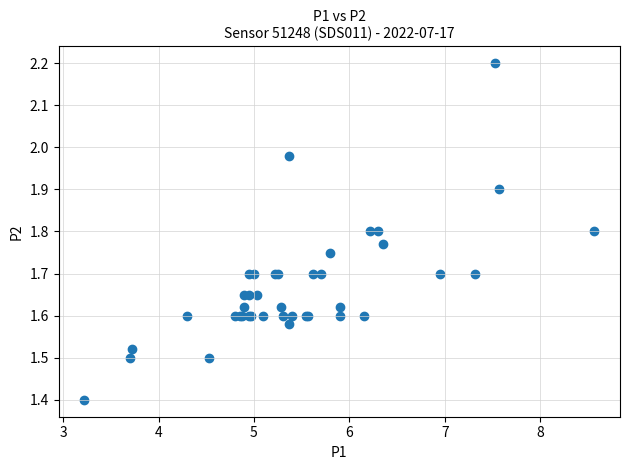

What Y value in the scatter plot is closest to 1?

1.4